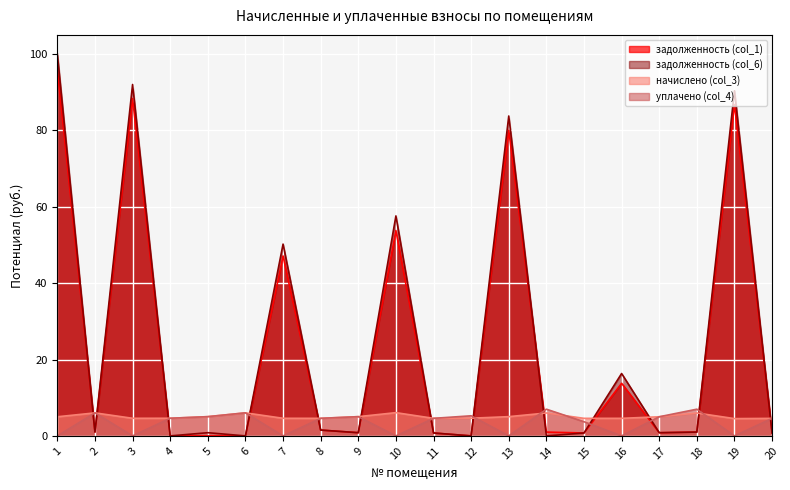

Is it true that задолженность (col_1) equals 1.4 at 20?

False